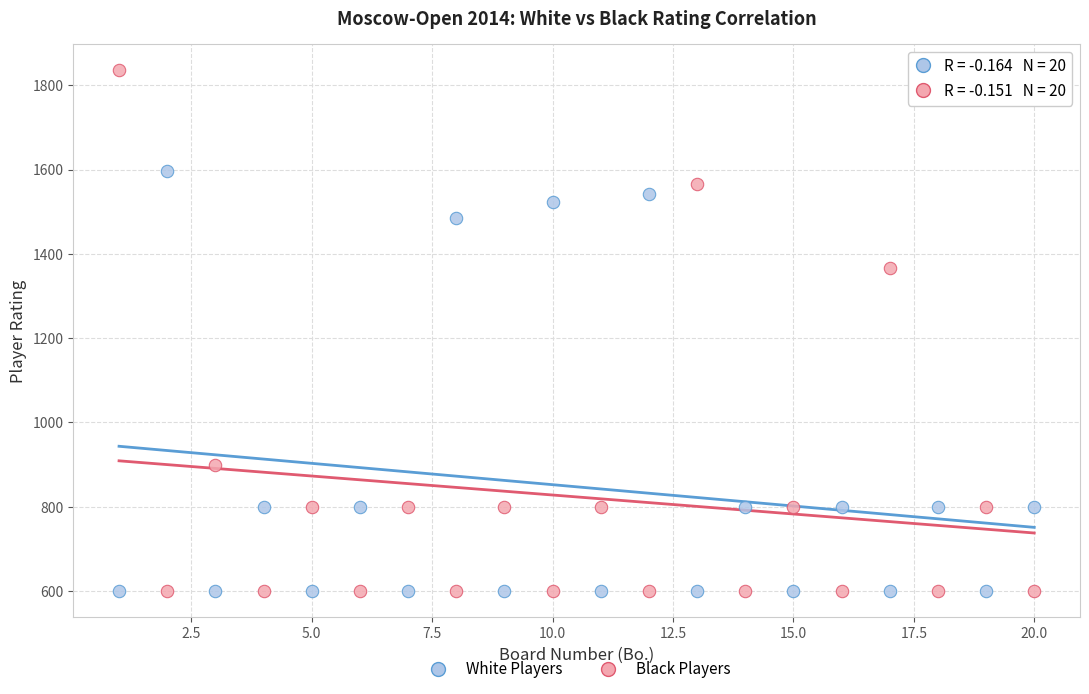

Across all data points, what is the range of X values (max minus min)?

19